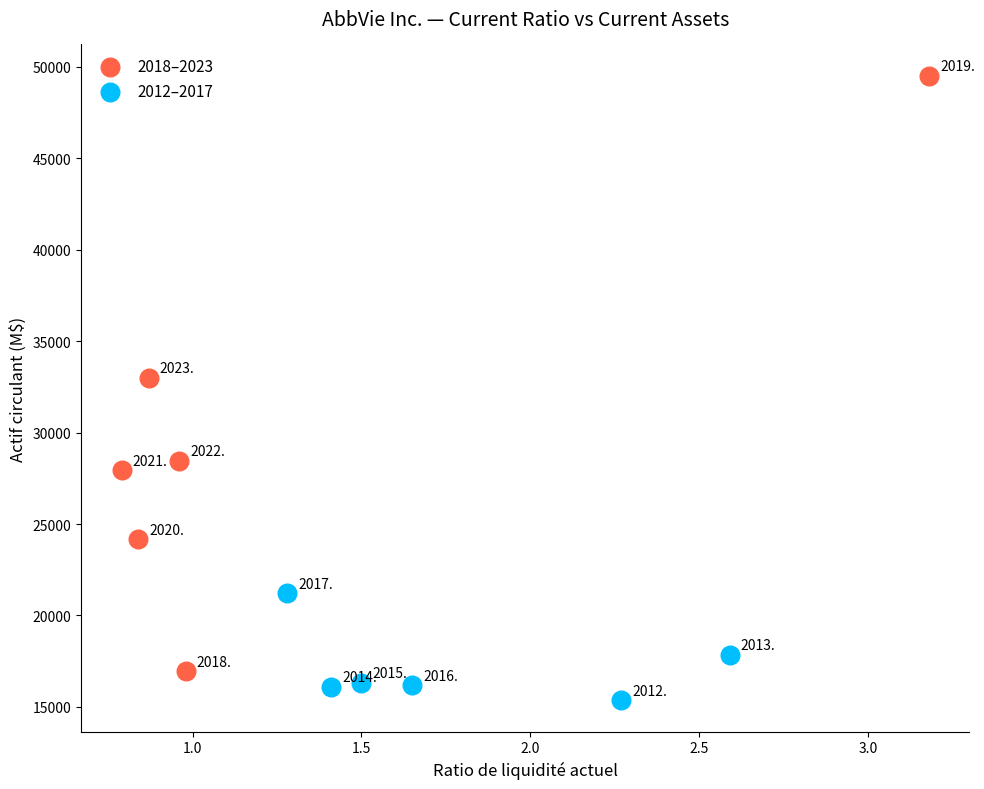

Which series reaches the minimum Y coordinate?

2012–2017